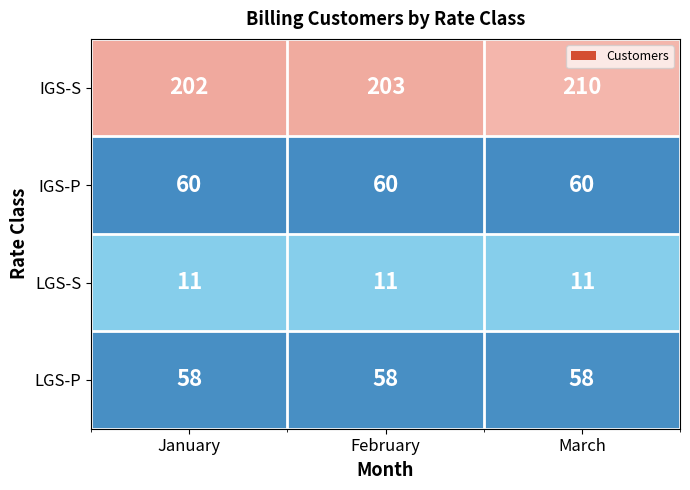

Count the IGS-S values in the range 202 to 210.

3